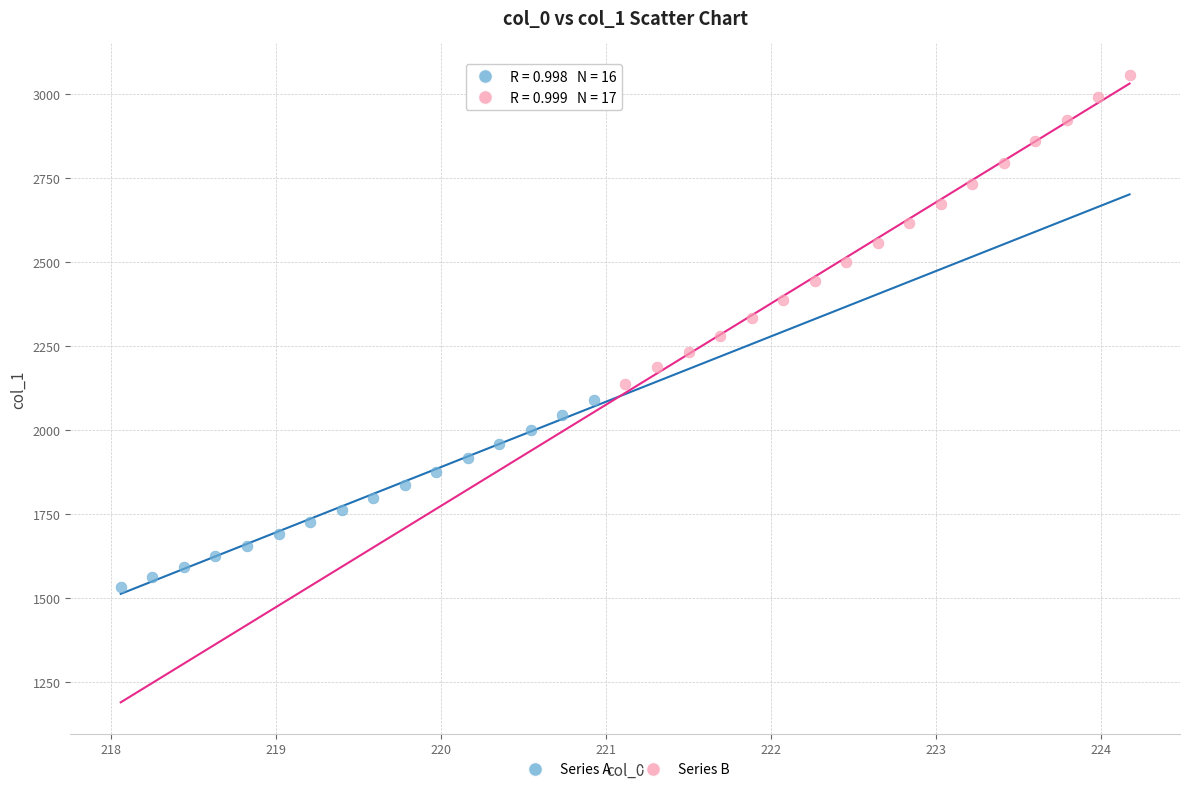

Which series reaches the minimum Y coordinate?

Series A